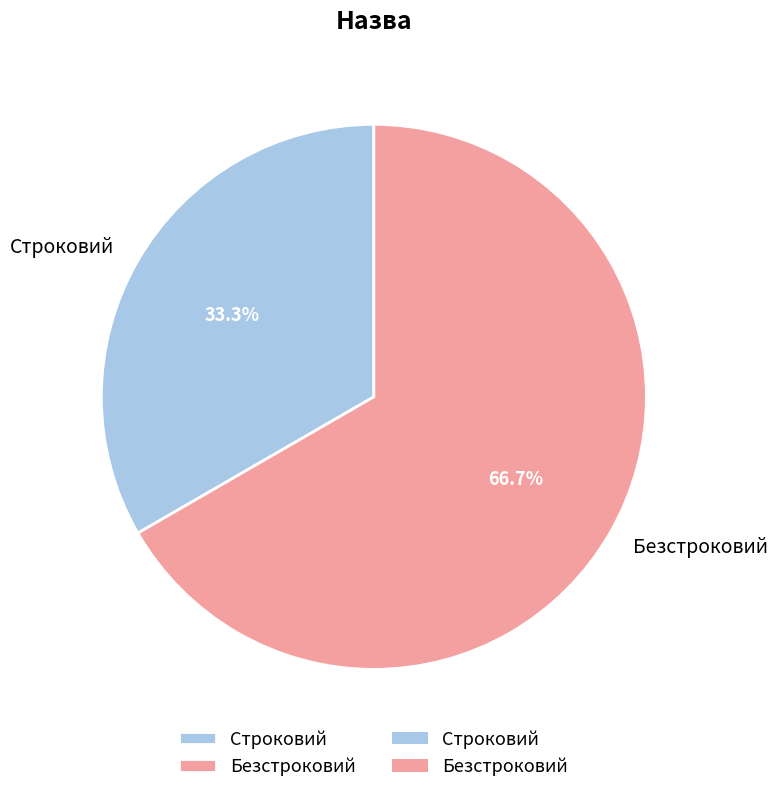

The Безстроковий slice represents 52% of the pie. True or false?

False